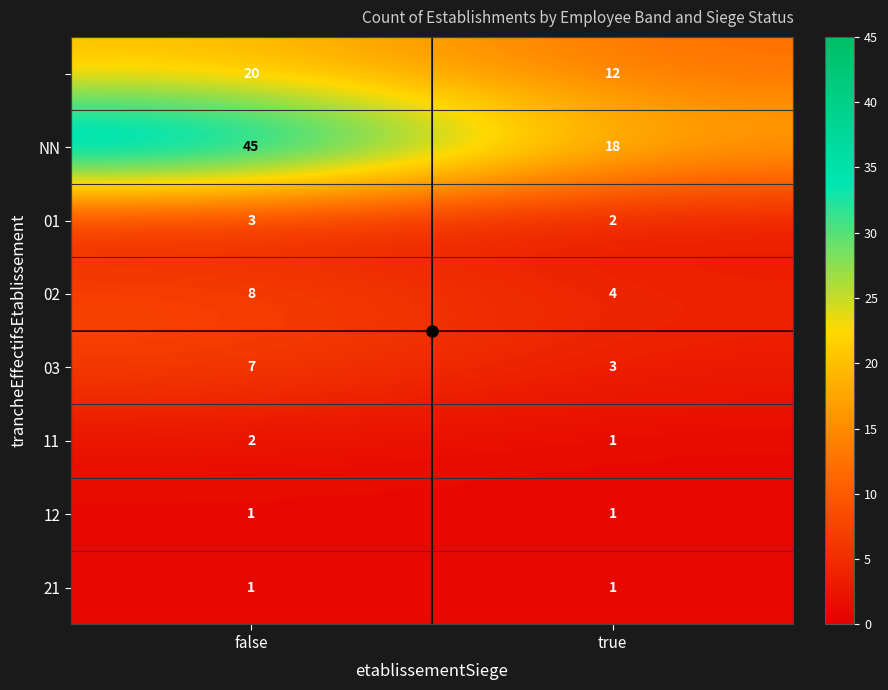

At which category is the sum across all series the highest?

false